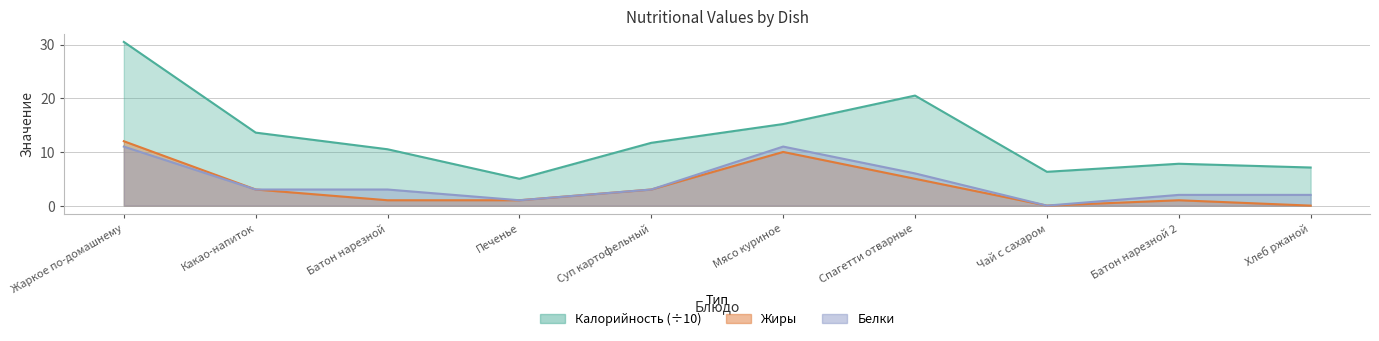

How many categories are shown in the chart?

10